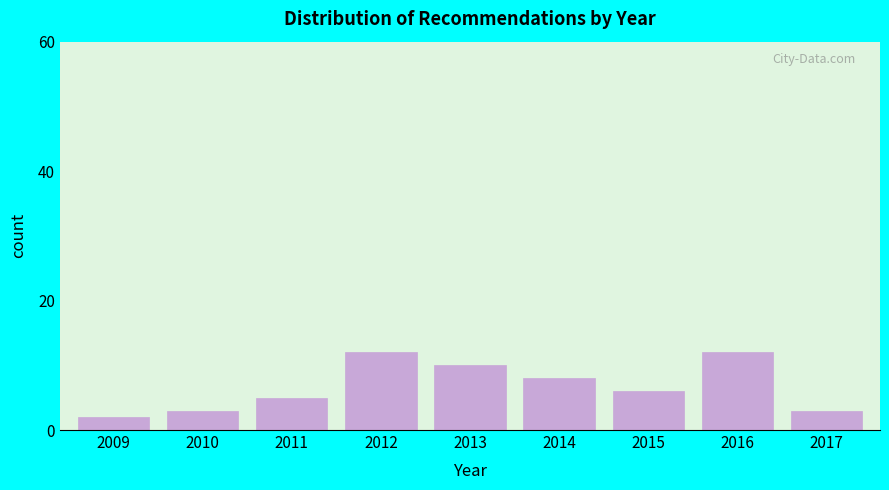

Reading left to right, transcribe all the data shown in this chart.

2	3	5	12	10	8	6	12	3